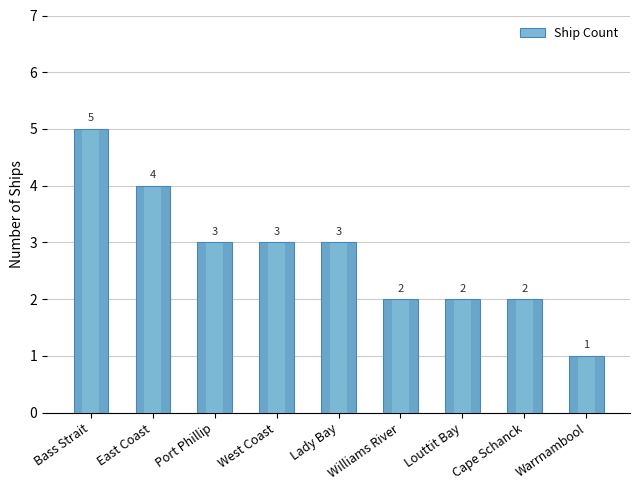

What is the difference between the maximum and minimum values?

4